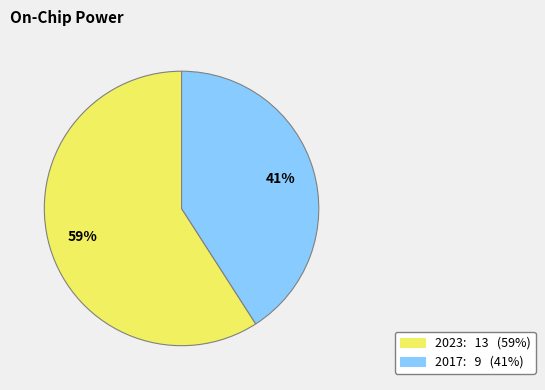

How many slices are in this pie chart?

2